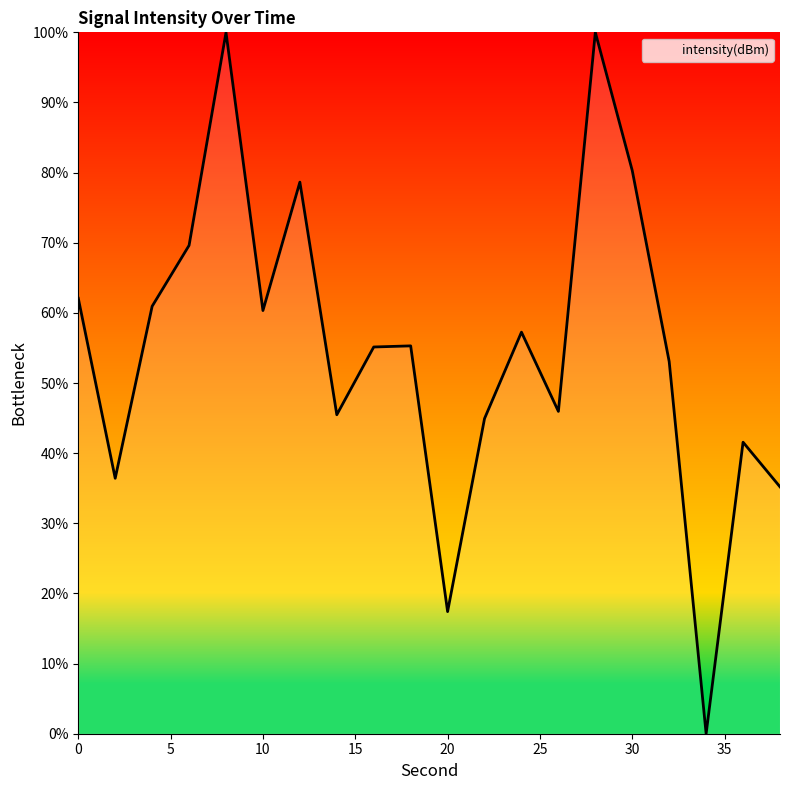

What is the greatest value displayed?

100.0